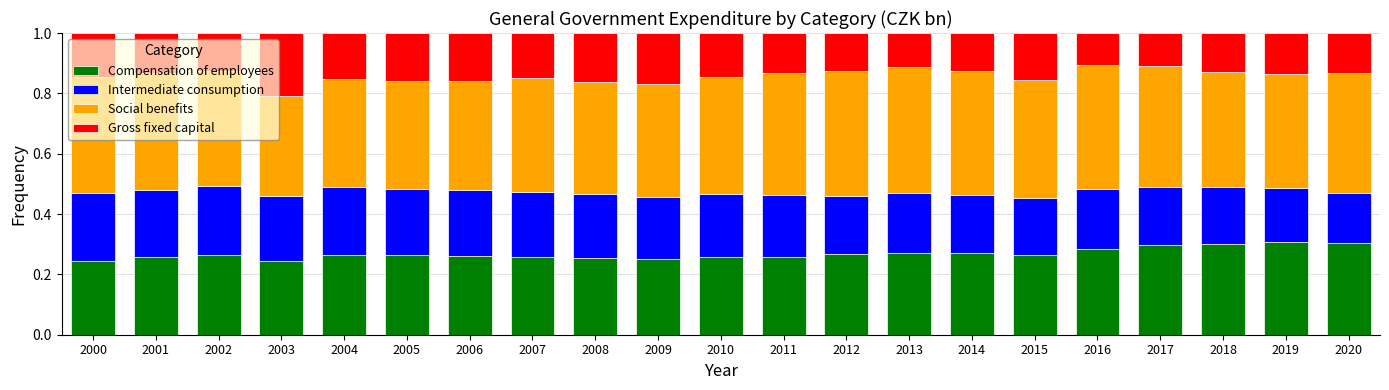

Count the Compensation of employees values in the range 0 to 1.

21